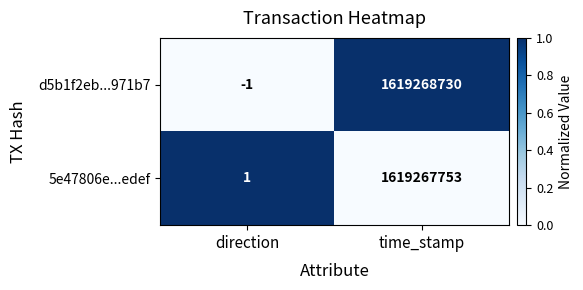

Rank the series by their maximum value, from lowest to highest.

5e47806e...edef, d5b1f2eb...971b7